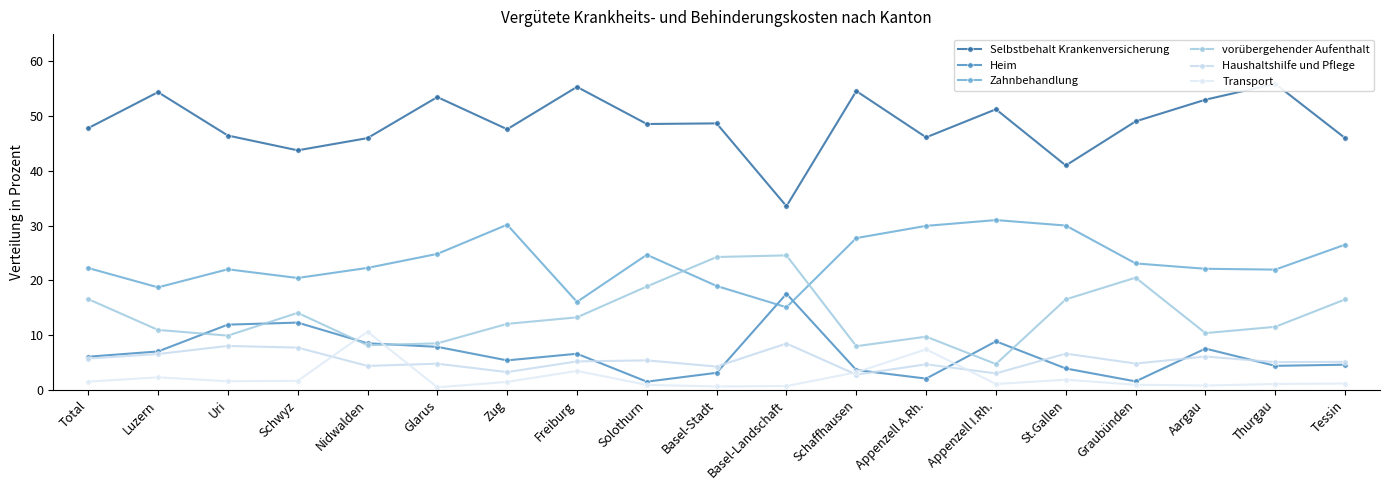

Between Glarus and Appenzell A.Rh., which series saw the biggest shift?

Selbstbehalt Krankenversicherung